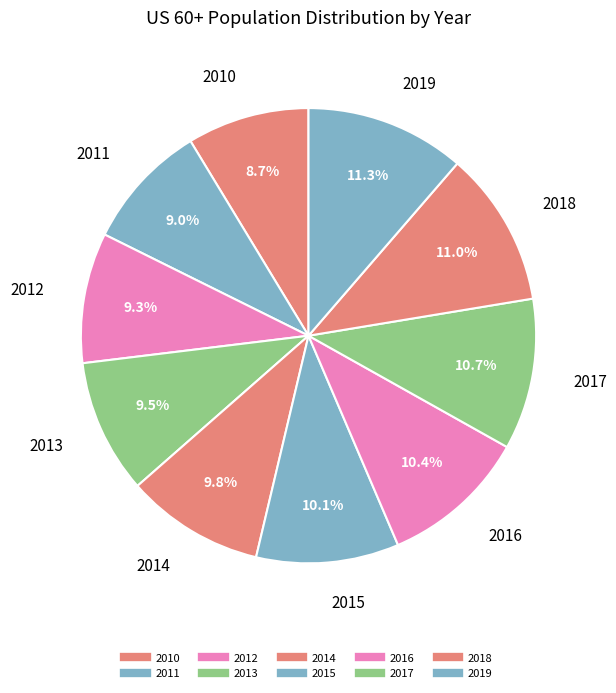

To the nearest percent, what is the difference between the 2011 and 2015 slice percentages?

1%